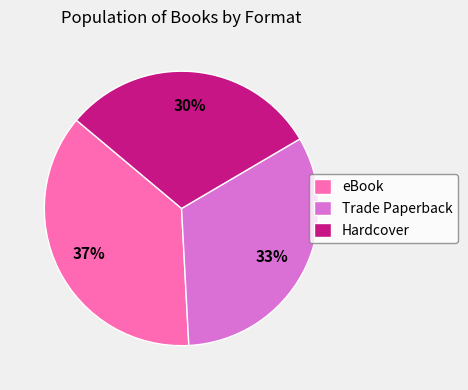

What is the largest slice in the pie chart?

eBook